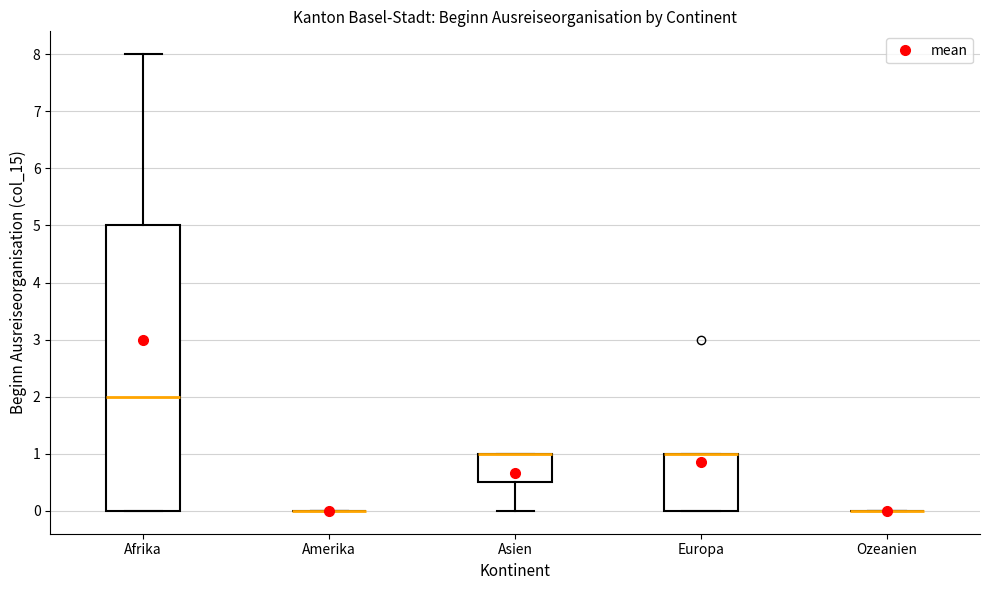

Which box is the tallest, from its lower edge to its upper edge?

Afrika